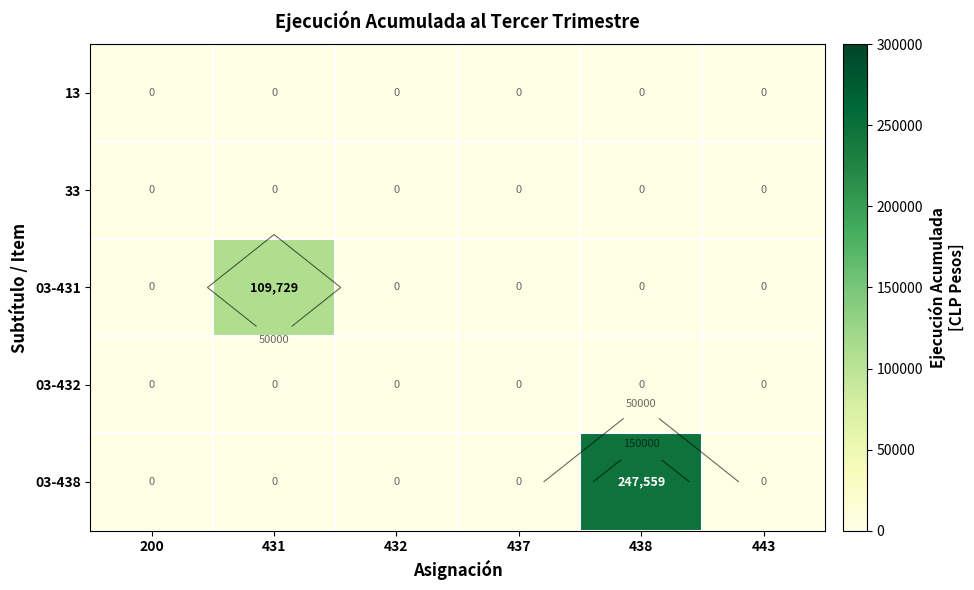

True or false: 03-431 has a value of -40235 at 437.

False